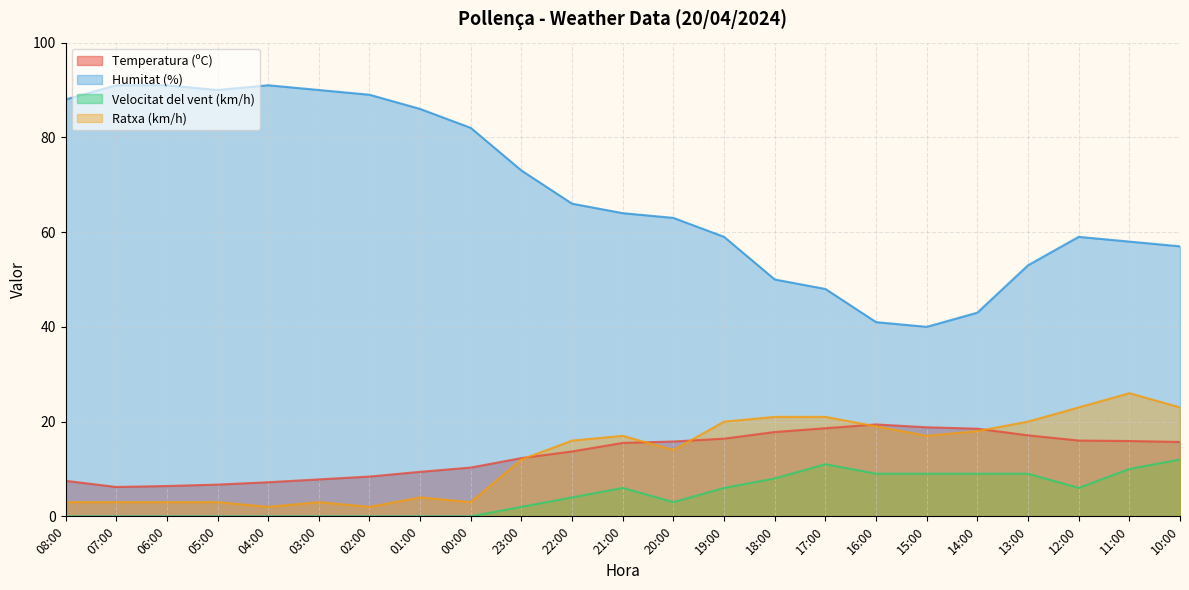

What is the difference between the maximum and minimum values in the Velocitat del vent (km/h) series?

12.0